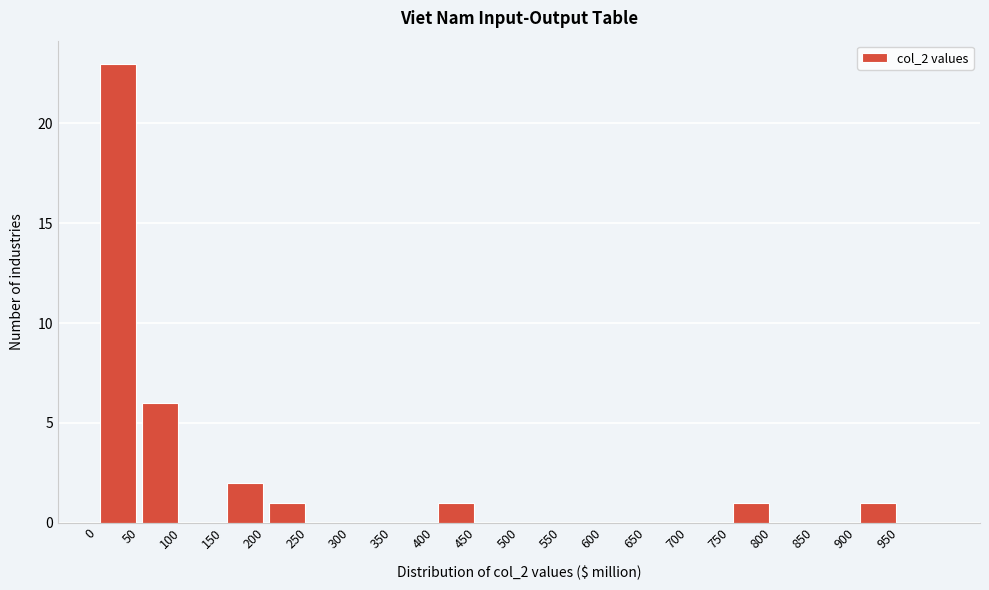

Reading left to right, transcribe this chart: for each bar, give the range it covers on the x-axis and its height. The values are not printed on the chart, so give them approximately, as read against the axis.

0 to 50: 23
50 to 100: 6
100 to 150: 0
150 to 200: 2
200 to 250: 1
250 to 300: 0
300 to 350: 0
350 to 400: 0
400 to 450: 1
450 to 500: 0
500 to 550: 0
550 to 600: 0
600 to 650: 0
650 to 700: 0
700 to 750: 0
750 to 800: 1
800 to 850: 0
850 to 900: 0
900 to 950: 1
950 to 1000: 0